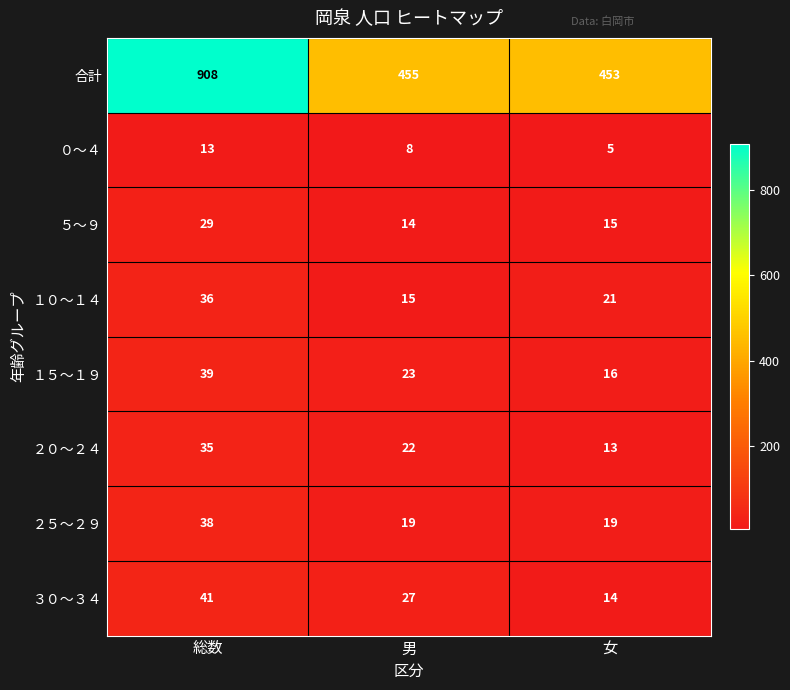

Read the ３０～３４ value at 女.

14